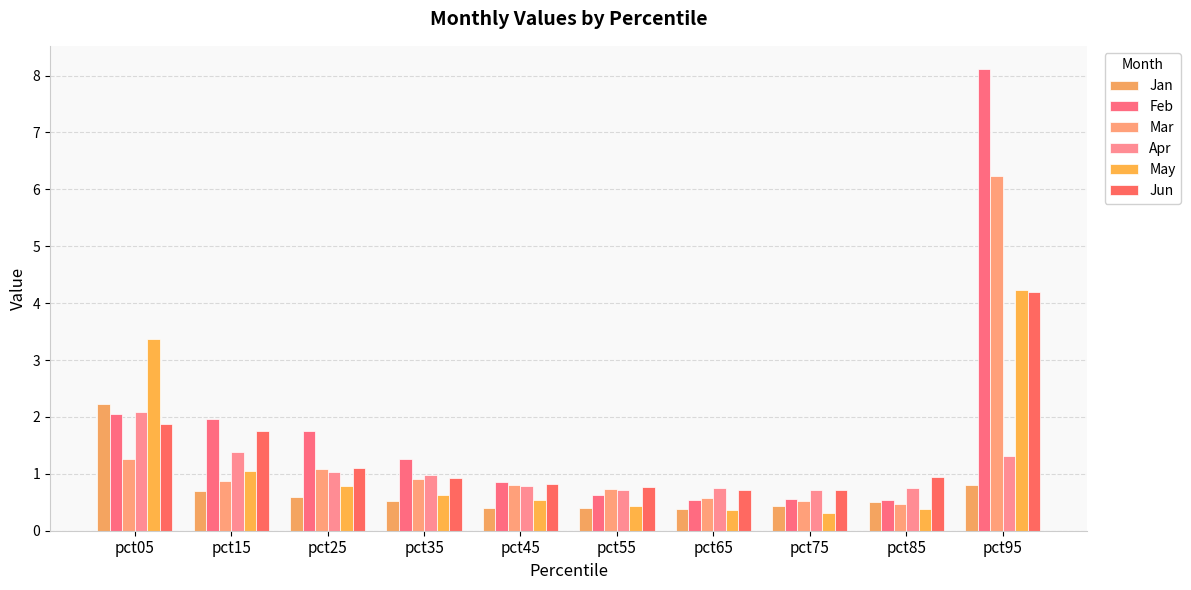

Which series has the largest total across all categories?

Feb